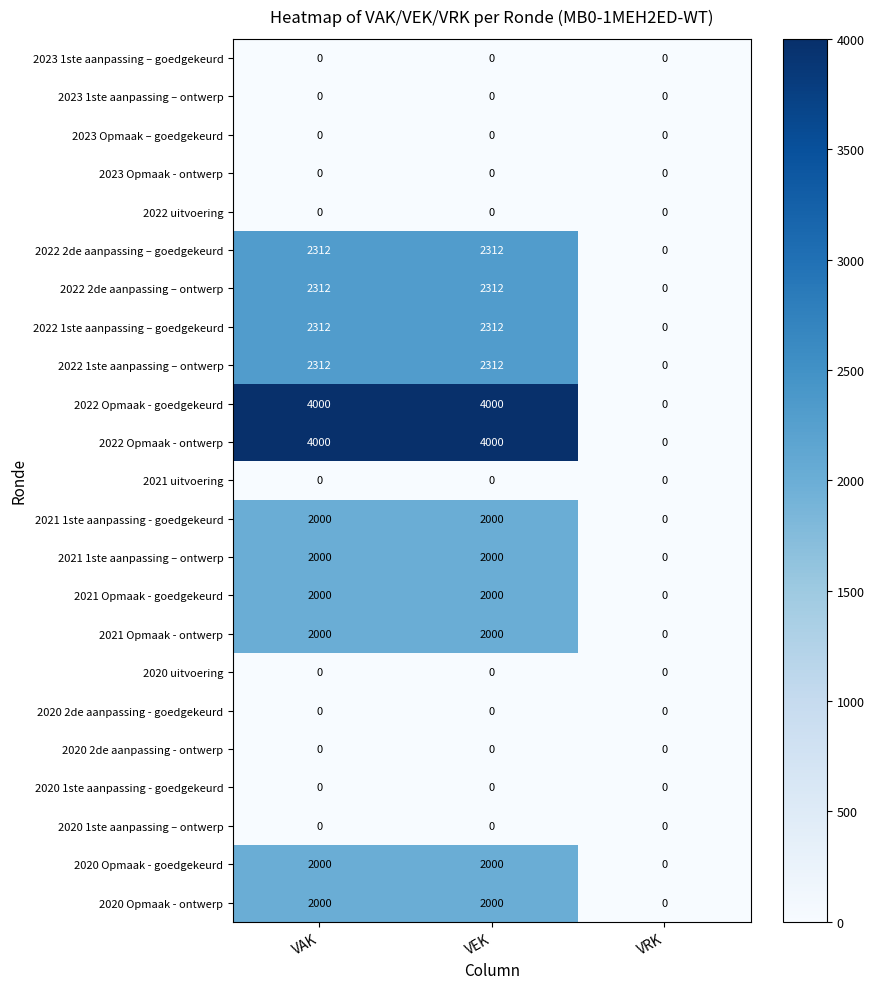

What is the average value of the 2022 1ste aanpassing – goedgekeurd series?

1541